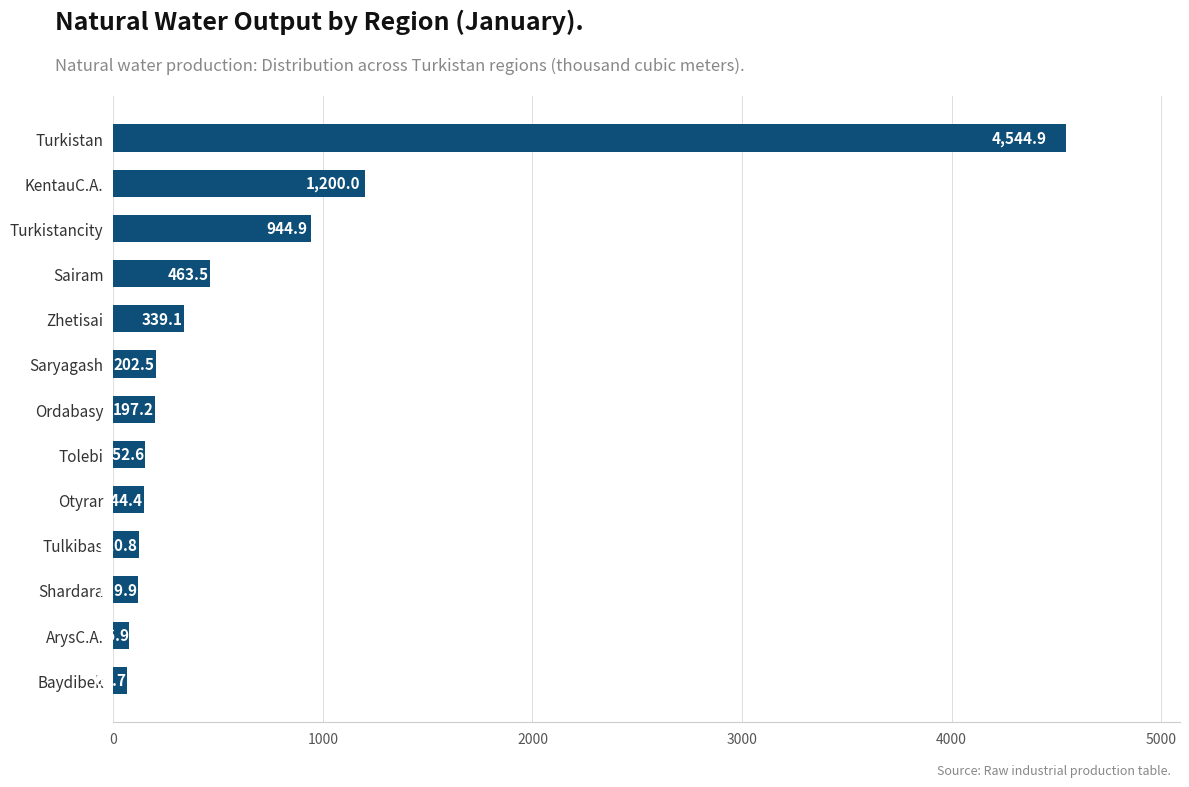

The chart shows a value of 202.5 at Saryagash. True or false?

True